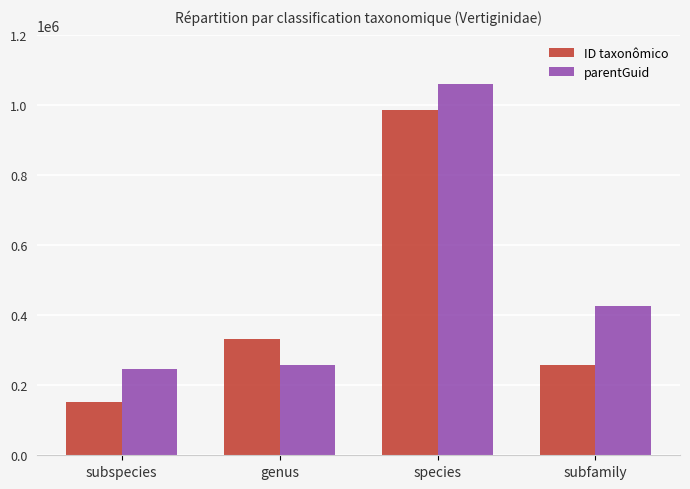

What is the spread (max minus min) of values at species?

76287